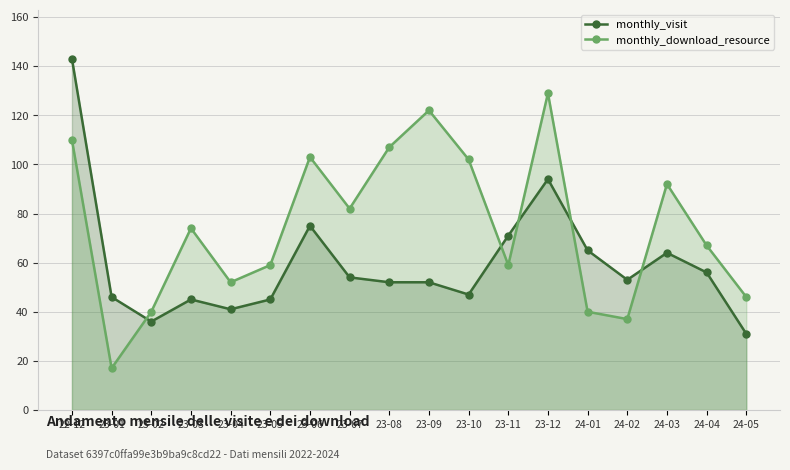

What position from the left is 24-01?

14